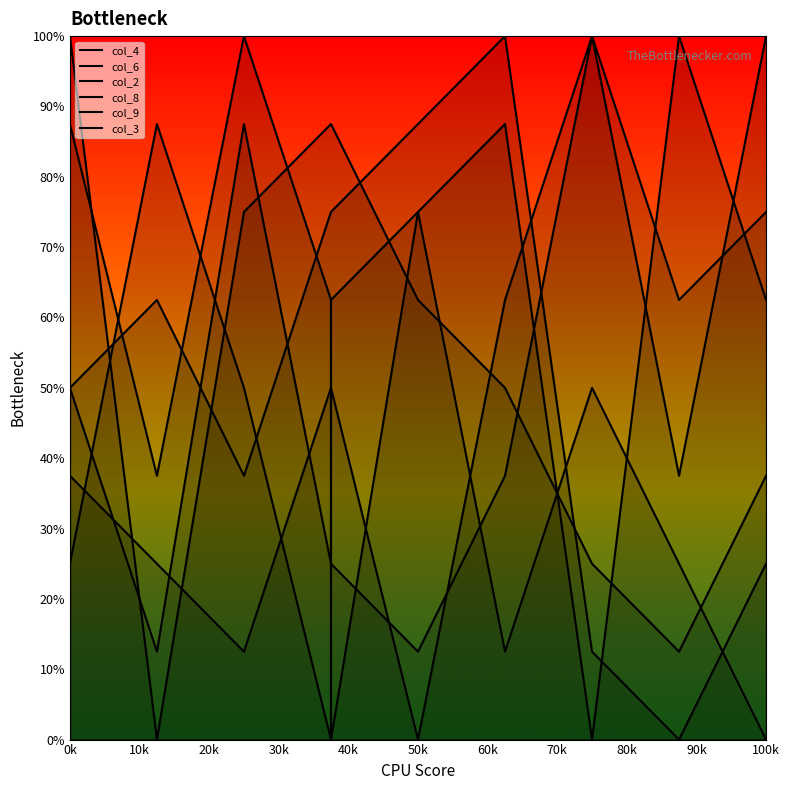

Read the col_3 value at 20k.

5.0